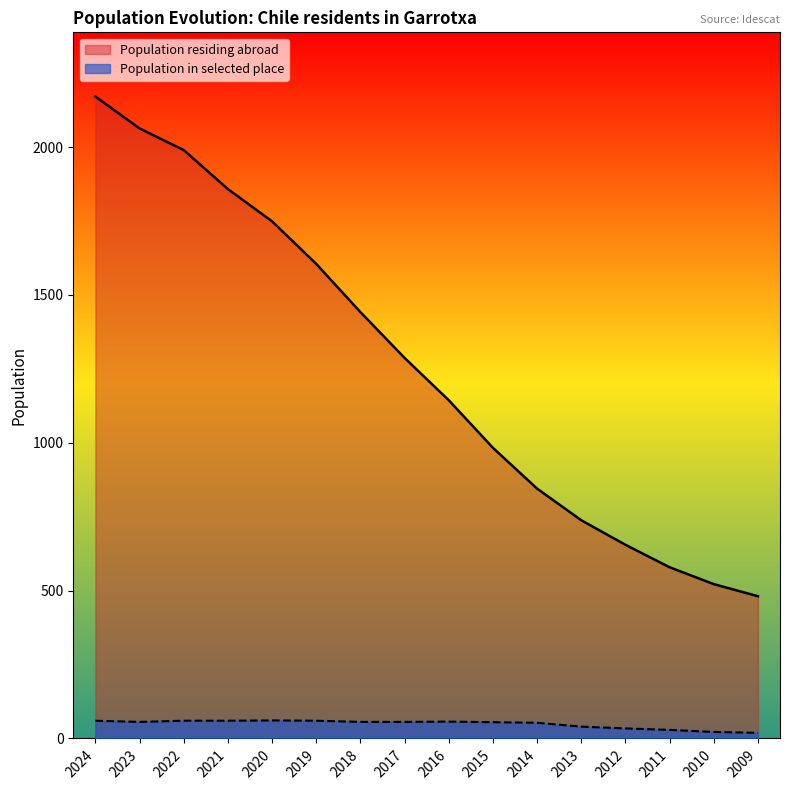

What is the difference between the second highest and second lowest values in the Population residing abroad series?

1541